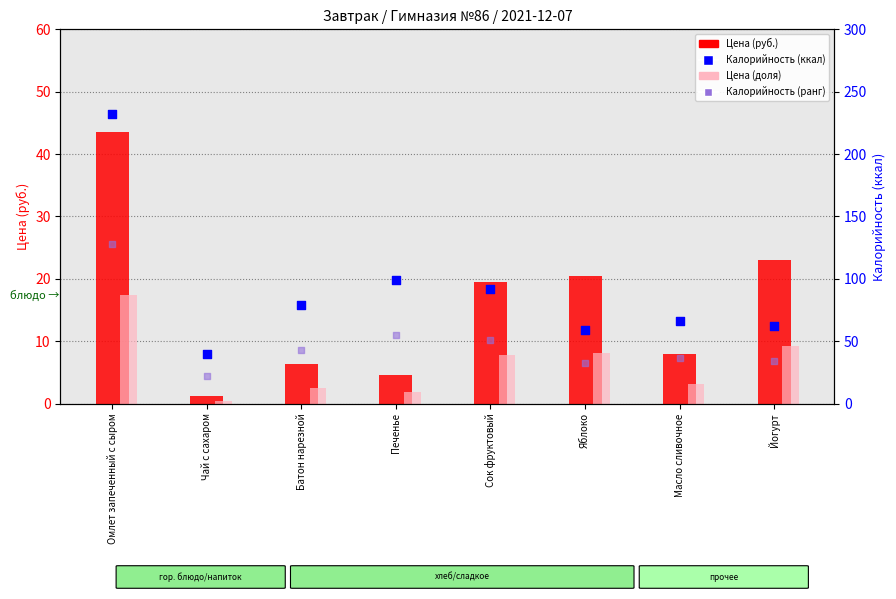

Which series has the largest Y range (max minus min)?

Калорийность